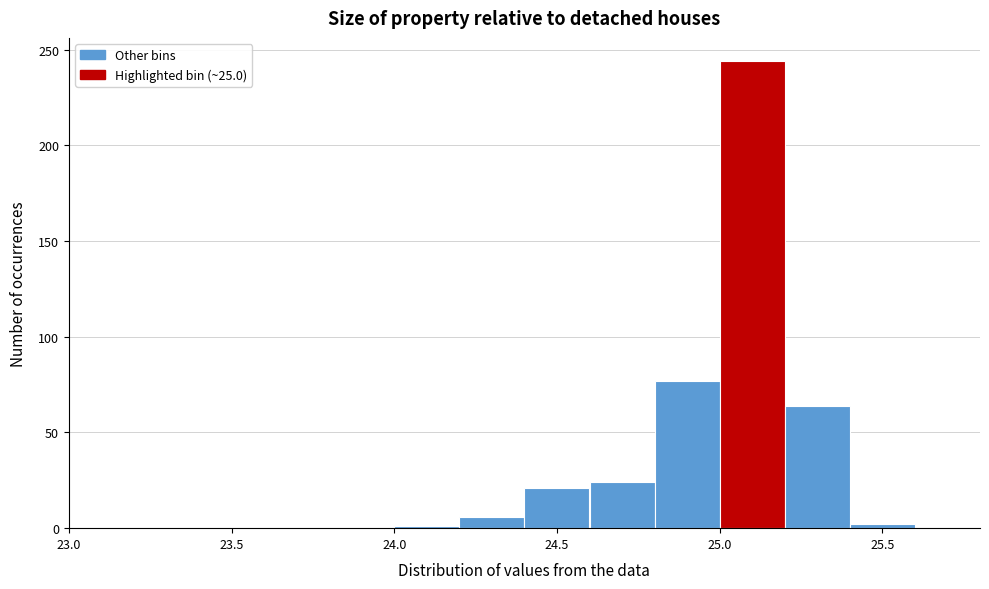

What is the height of the bar covering 24.8 to 25.0 on the x-axis? The values are not printed on the chart, so give them approximately, as read against the axis.

75